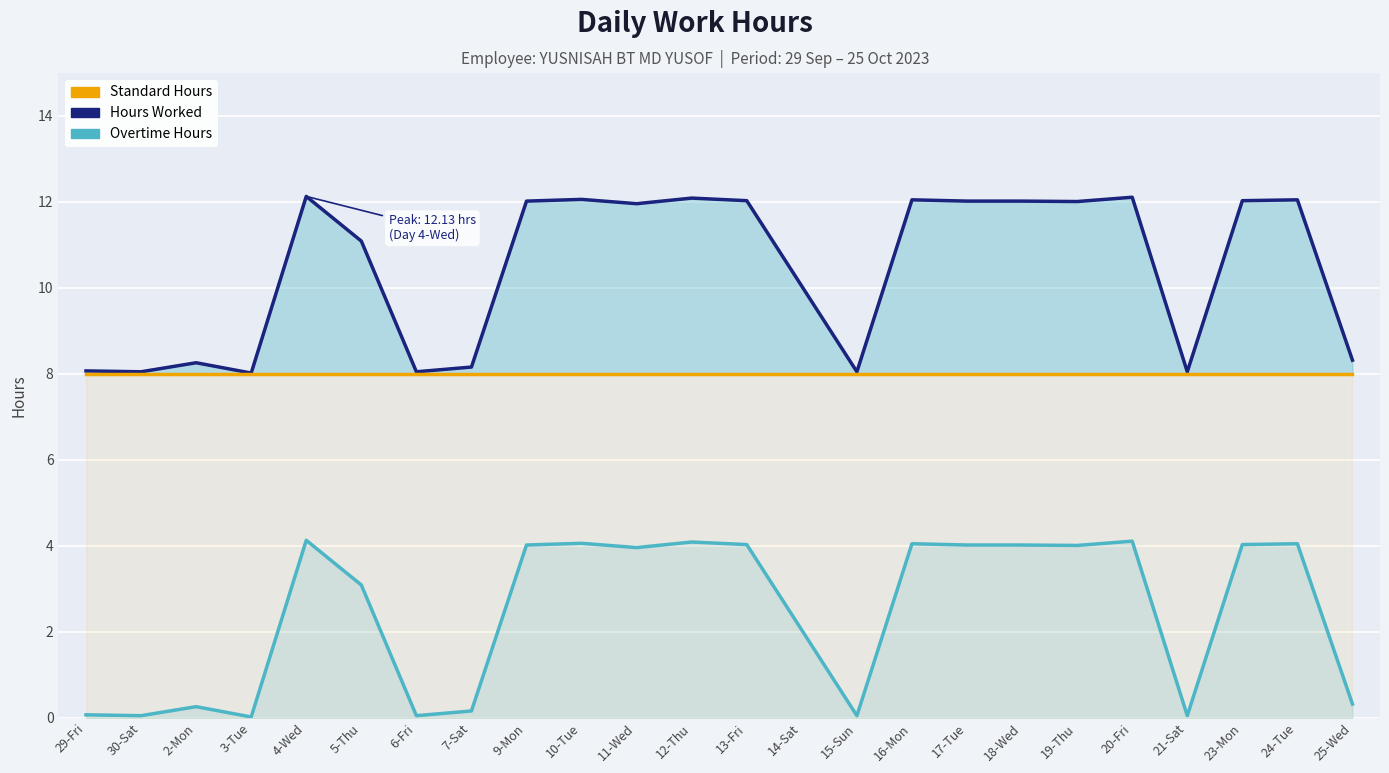

What position from the right is 2-Mon?

22